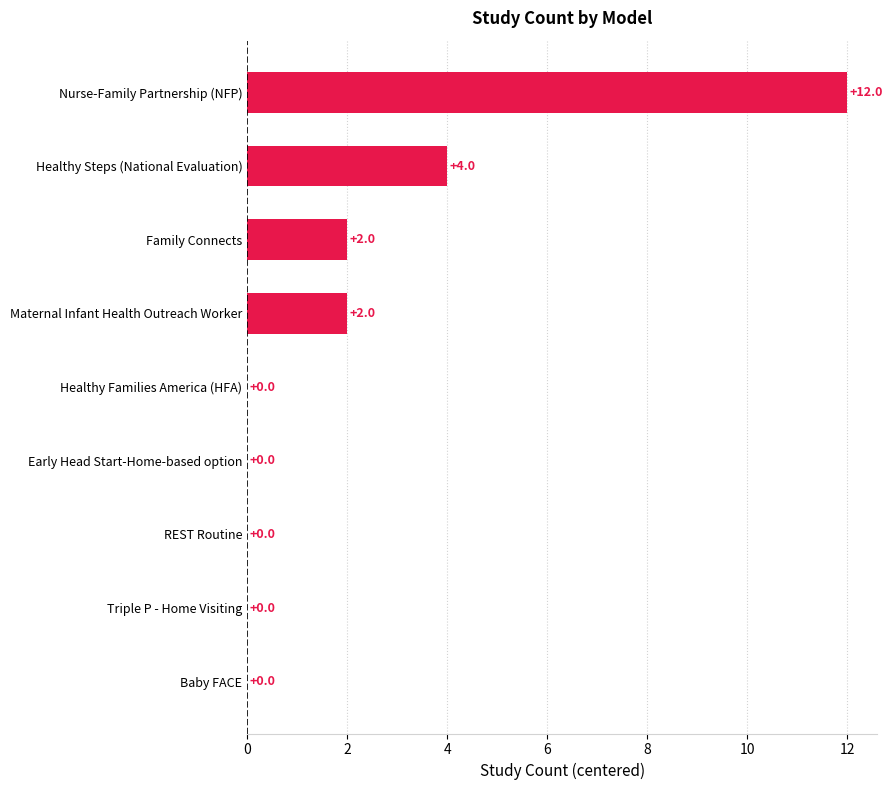

What is the maximum value shown in the chart?

12